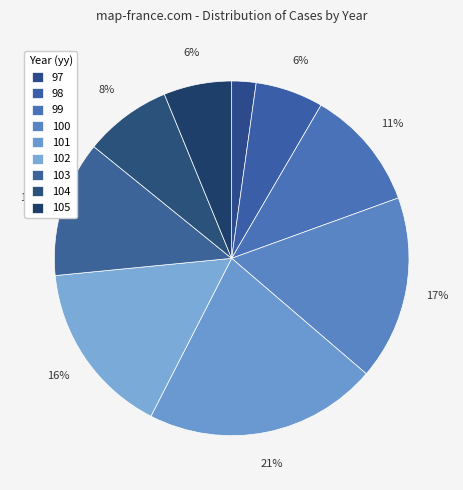

What percentage is the 105 slice, to the nearest percent?

6%